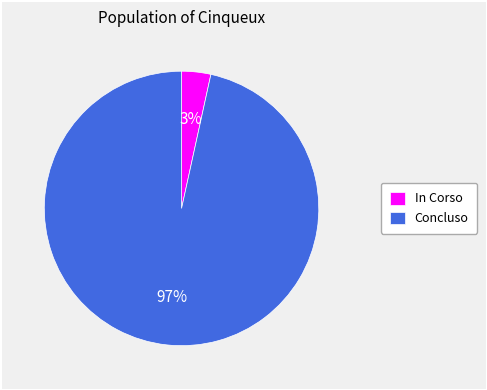

Count the number of slices in the pie.

2